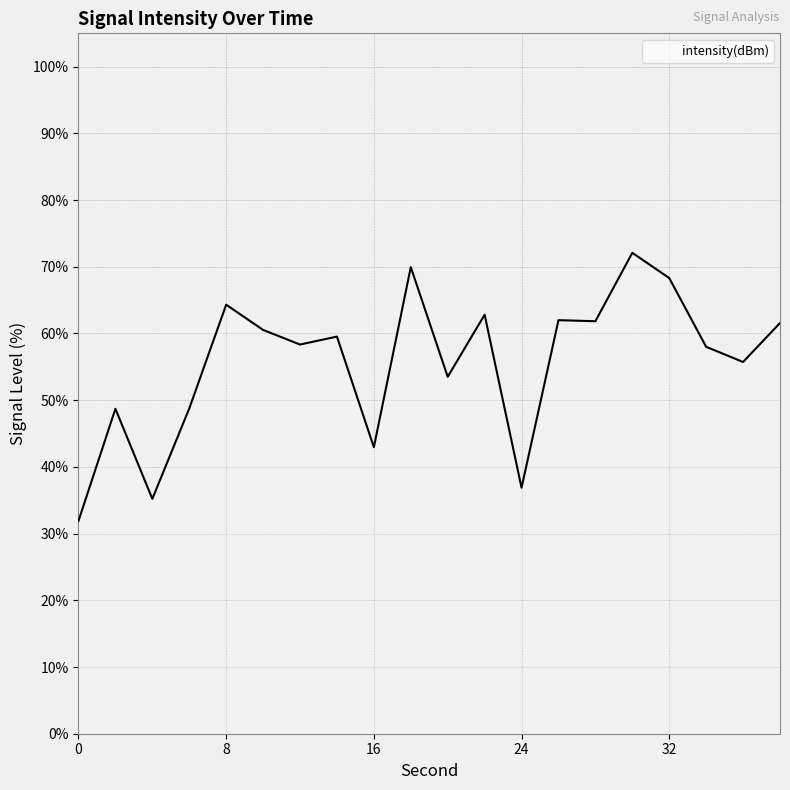

What is the greatest value displayed?

72.1